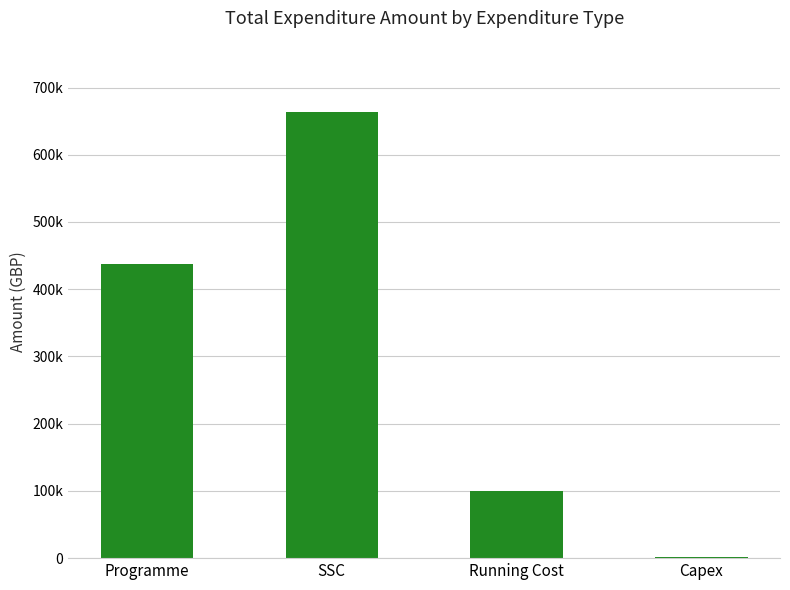

At which label does the data first exceed 438219?

Programme